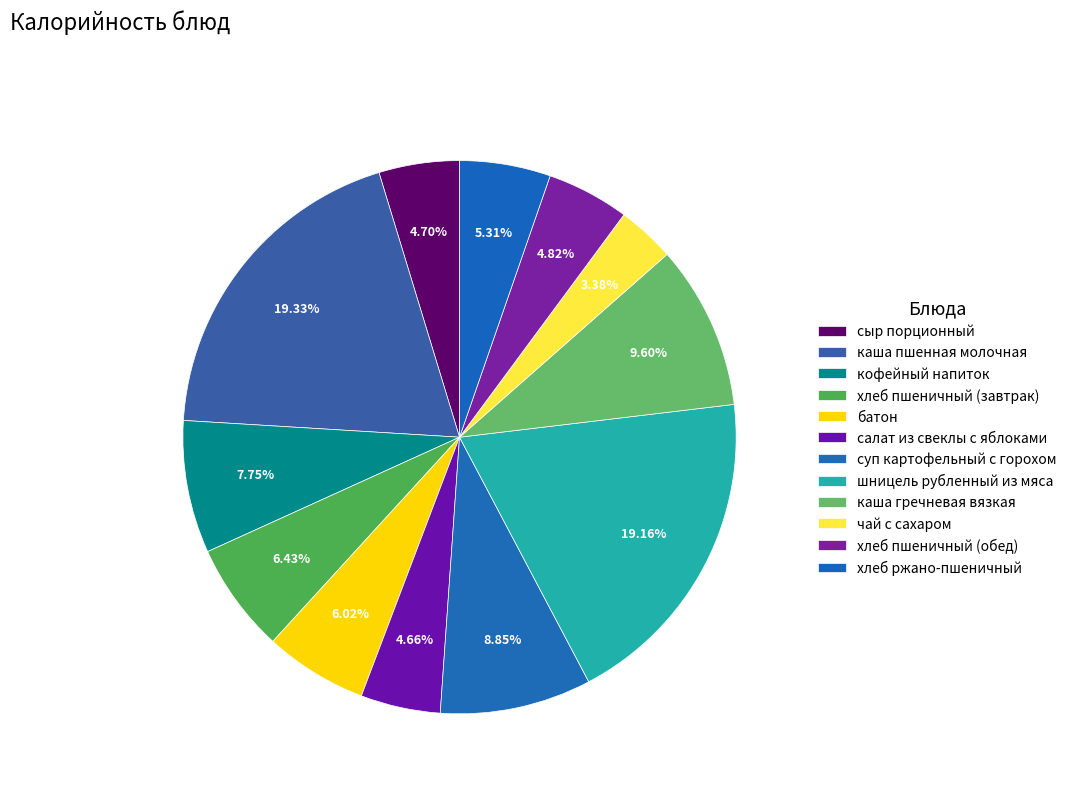

How many slices are in this pie chart?

12